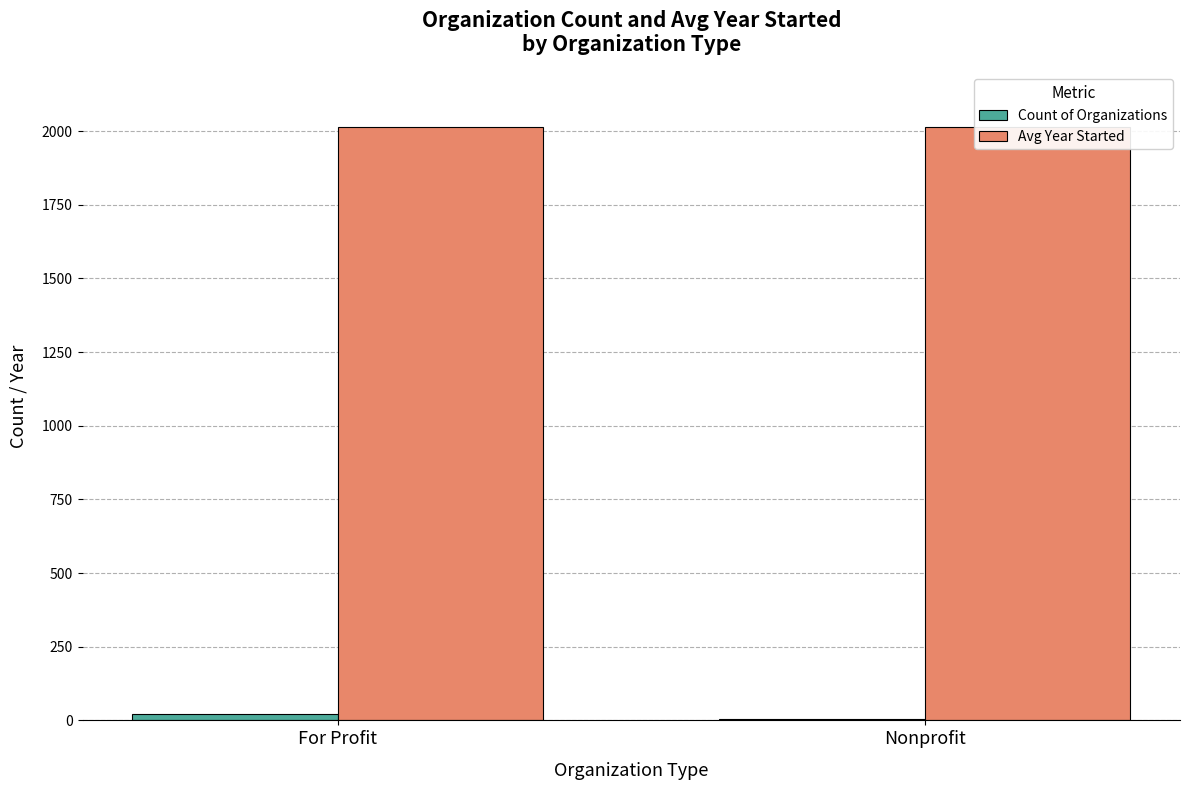

Is it true that Avg Year Started equals 2013 at Nonprofit?

True